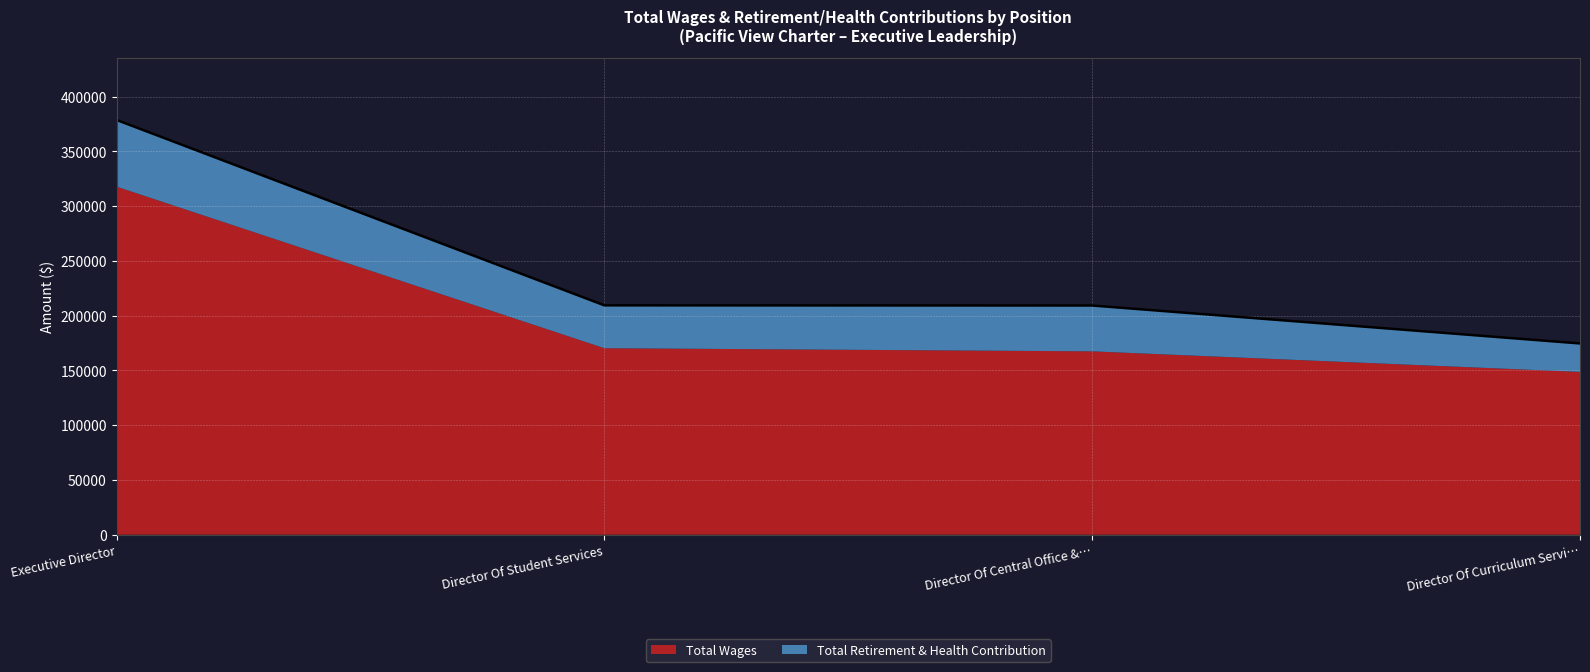

What is the minimum value for Total Wages?

148667